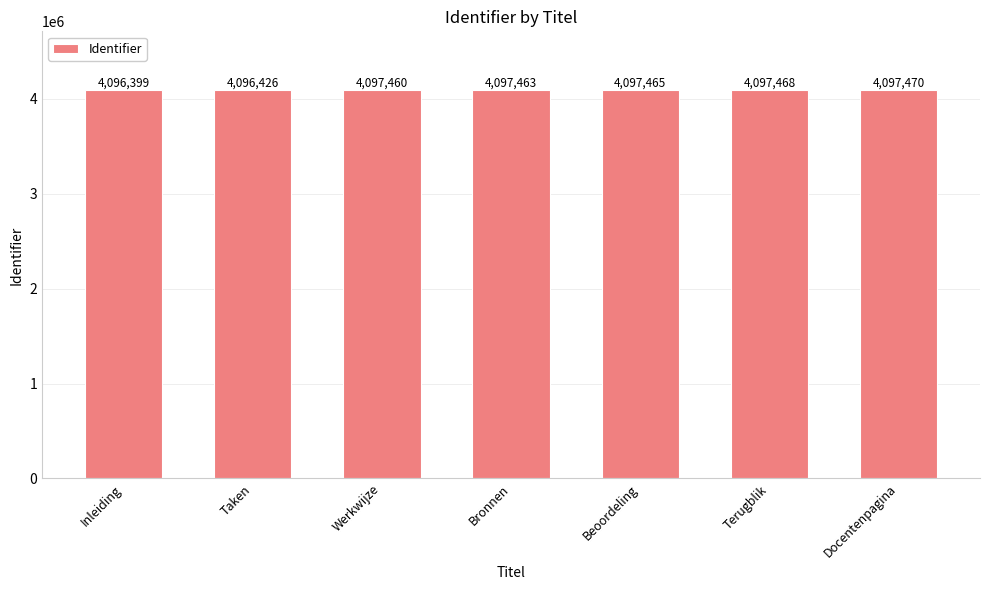

Reading left to right, list all the values displayed in this chart.

Inleiding=4096399	Taken=4096426	Werkwijze=4097460	Bronnen=4097463	Beoordeling=4097465	Terugblik=4097468	Docentenpagina=4097470